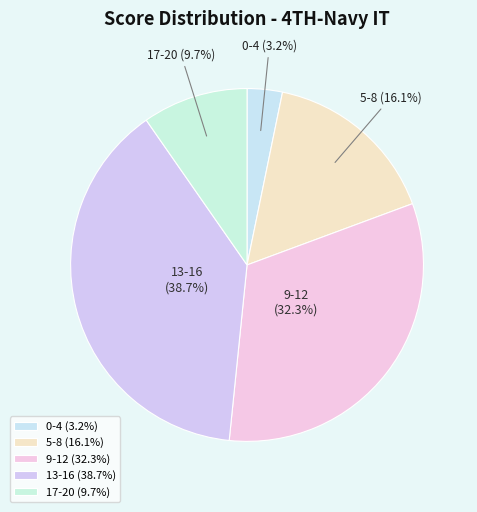

Between 17-20 and 13-16, which is larger?

13-16